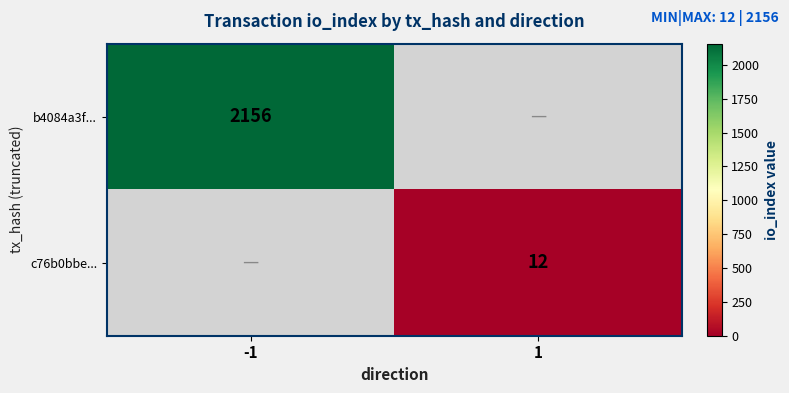

What is the smallest value displayed?

12.0